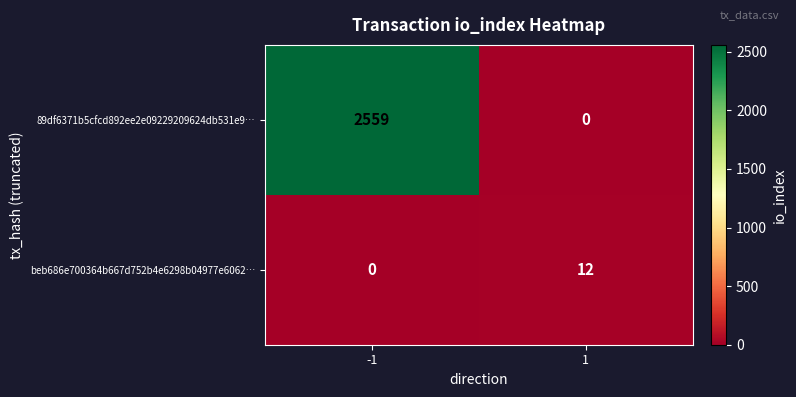

Reading left to right, what are all the values shown in this chart?

89df6371b5cfcd892ee2e09229209624db531e9…: 2559	0
beb686e700364b667d752b4e6298b04977e6062…: 0	12